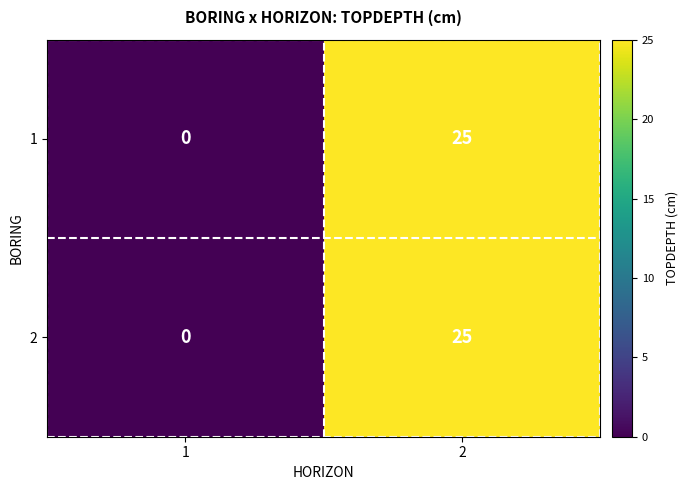

Reading right to left, what are all the values shown in this chart?

1: 2=25	1=0
2: 2=25	1=0